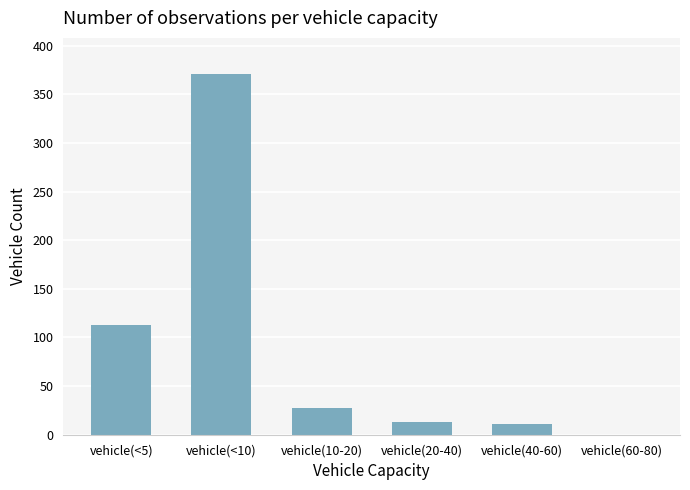

The value at vehicle(20-40) is 13. True or false?

True